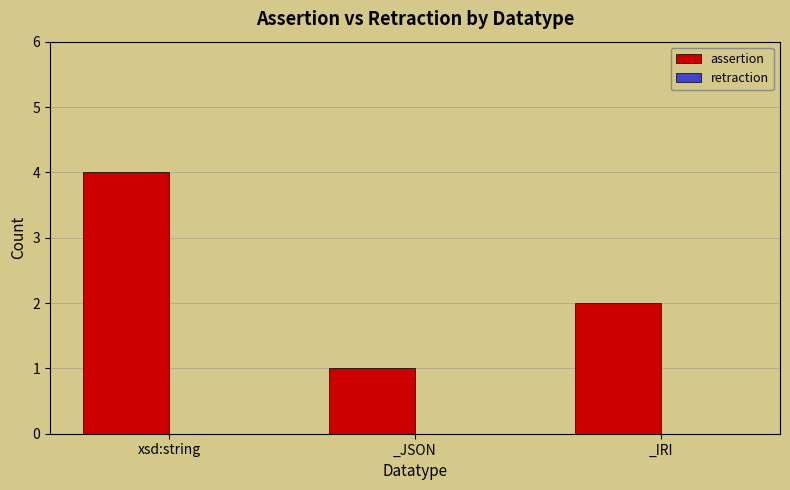

The value at xsd:string is 2. True or false?

False